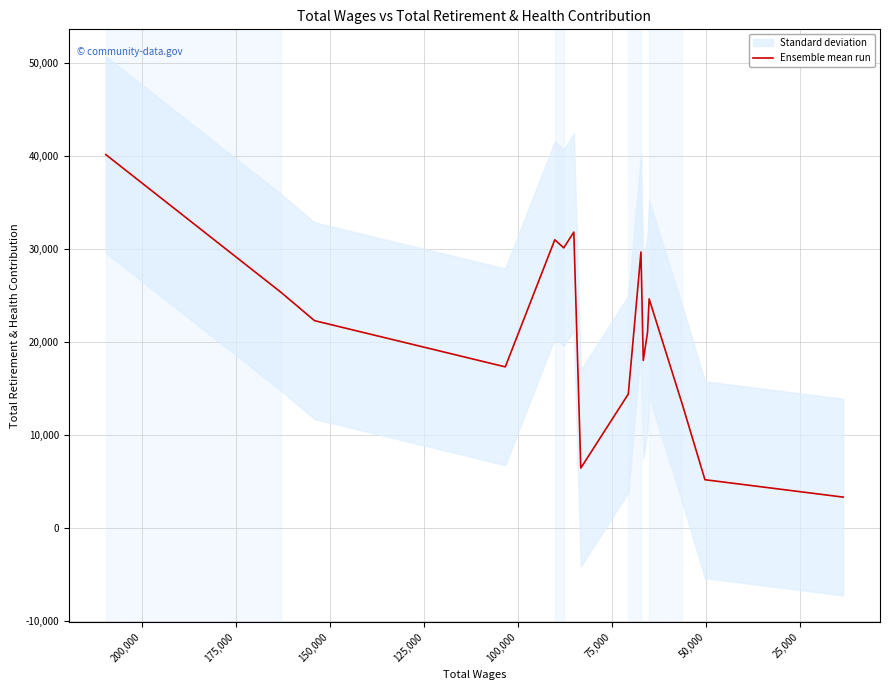

How many lines are shown in the chart?

1